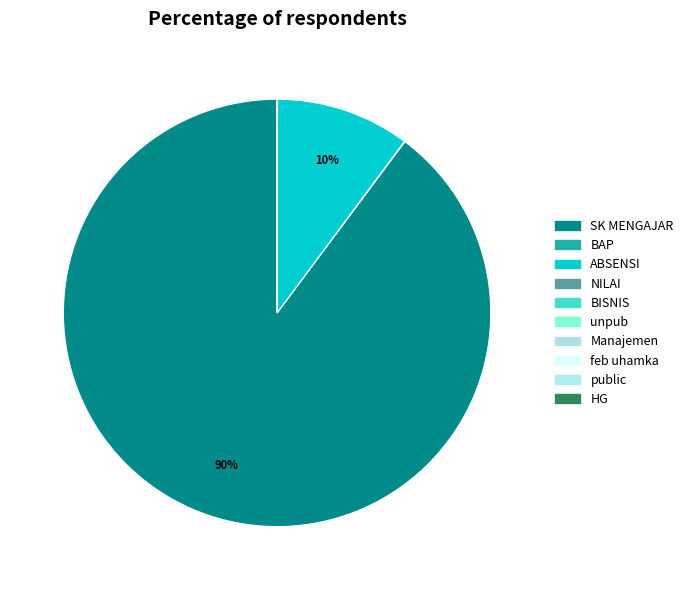

Rank the categories by value from lowest to highest.

NILAI, BISNIS, unpub, Manajemen, feb uhamka, public, HG, BAP, ABSENSI, SK MENGAJAR